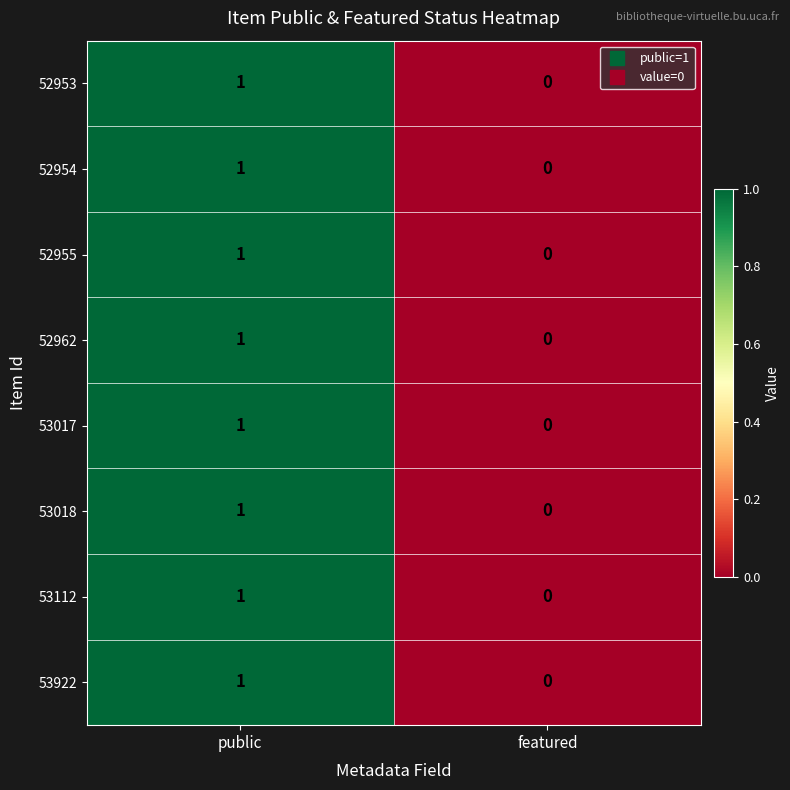

The value of 53017 at public is 1. True or false?

True